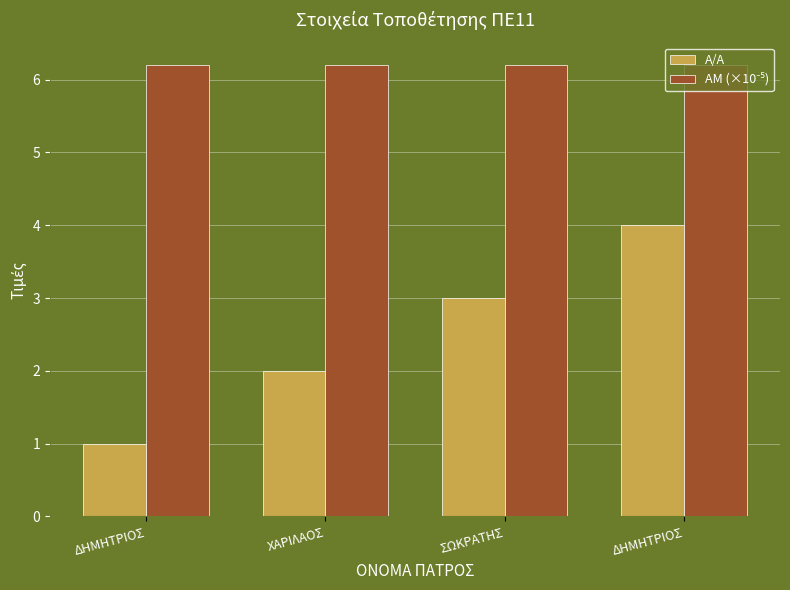

At which label does ΑΜ (×10⁻⁵) reach its minimum?

ΧΑΡΙΛΑΟΣ